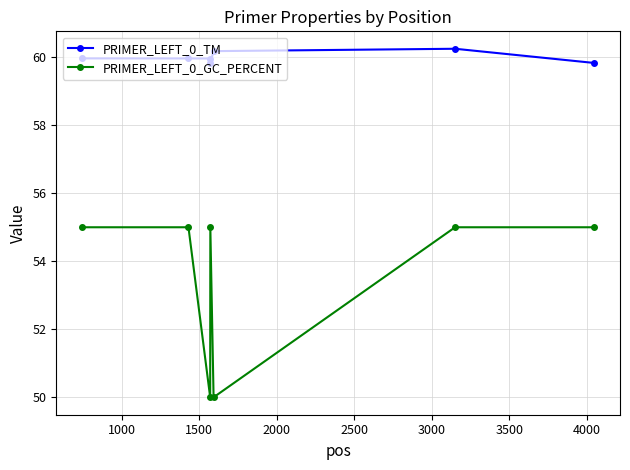

What is the greatest value displayed?

60.2